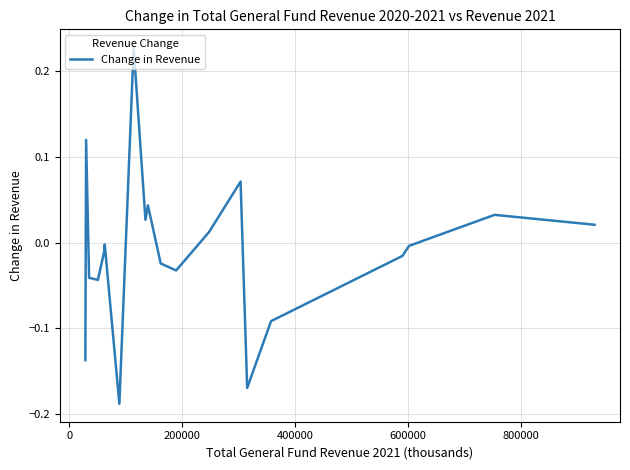

How many values exceed 0?

8